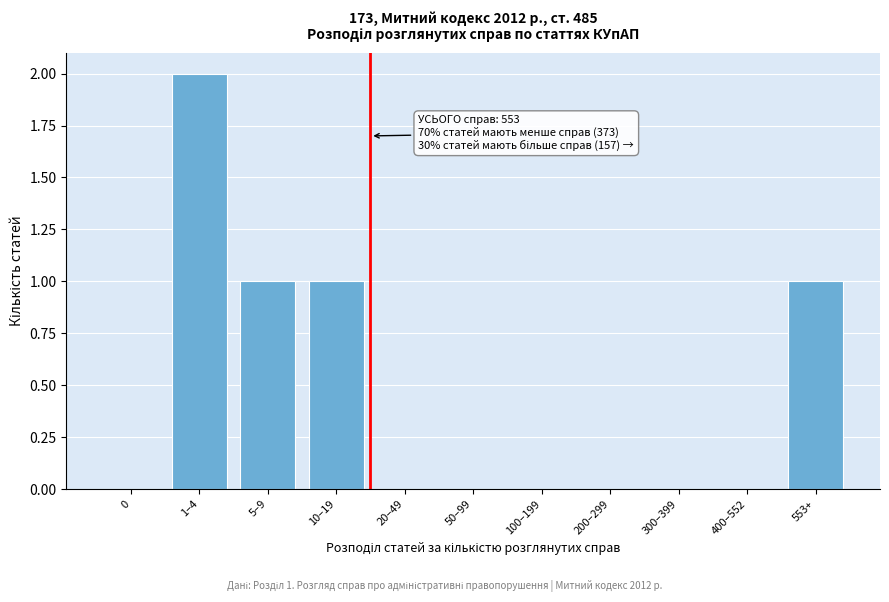

Reading left to right, list all the values displayed in this chart.

0=0	1–4=2	5–9=1	10–19=1	20–49=0	50–99=0	100–199=0	200–299=0	300–399=0	400–552=0	553+=1